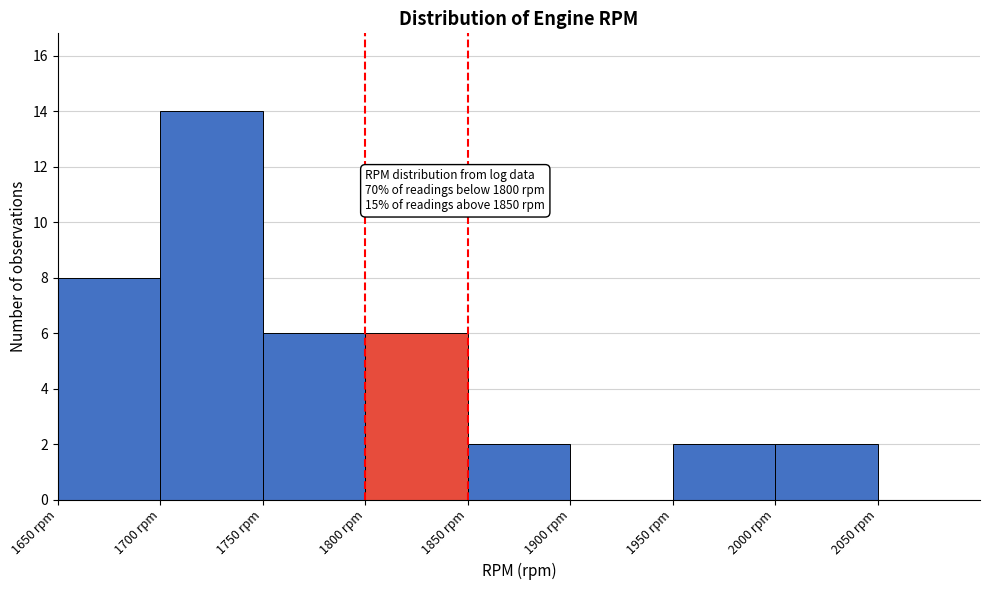

Which range on the x-axis has the tallest bar?

1700 to 1750